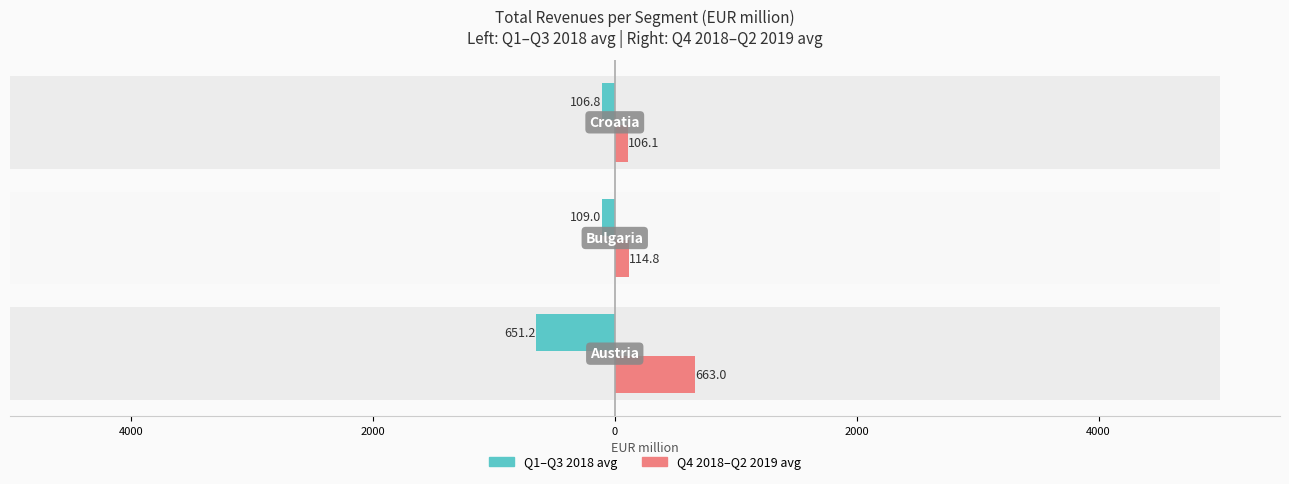

What is the difference between the maximum and minimum values in the Q4 2018-Q2 2019 avg series?

556.9